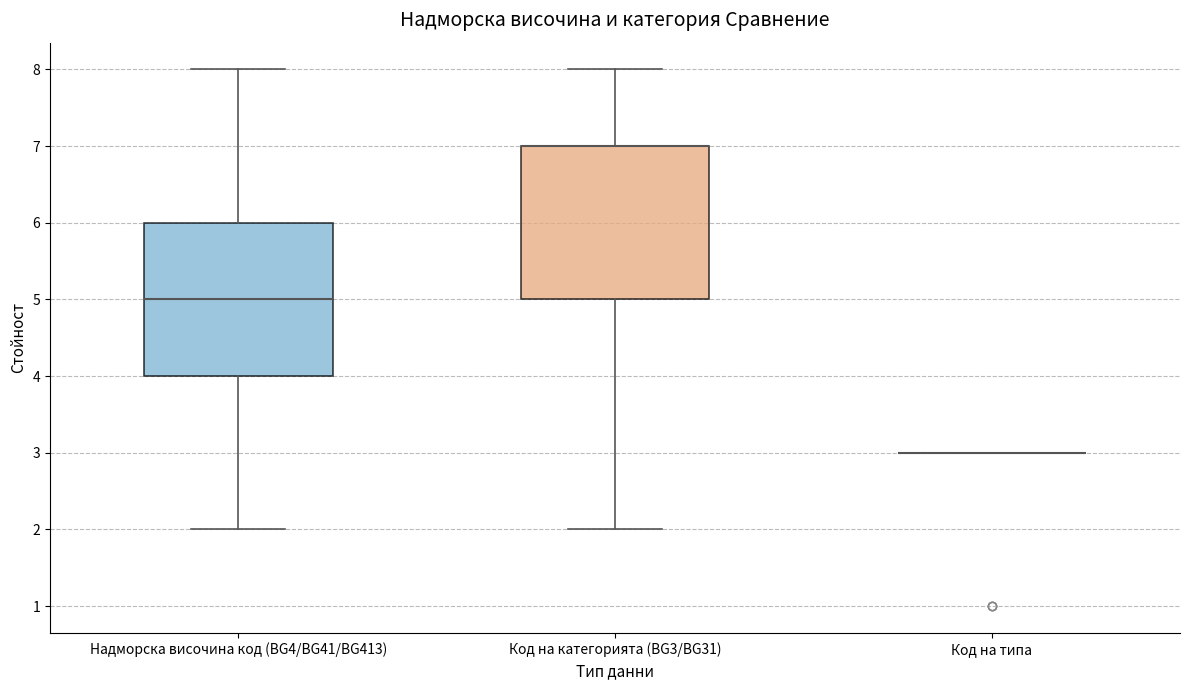

Reading left to right, transcribe this box plot: for each box, give where its median line is, the range the box spans, and where its two whiskers end, as read against the y-axis. The values are not printed on the chart, so give them approximately, as read against the axis.

Надморска височина код (BG4/BG41/BG413): median 5, box 4 to 6, whiskers 2 to 8
Код на категорията (BG3/BG31): median 7 (drawn on the box's upper edge), box 5 to 7, whiskers 2 to 8
Код на типа: box collapsed to a line at 3, whiskers 3 to 3